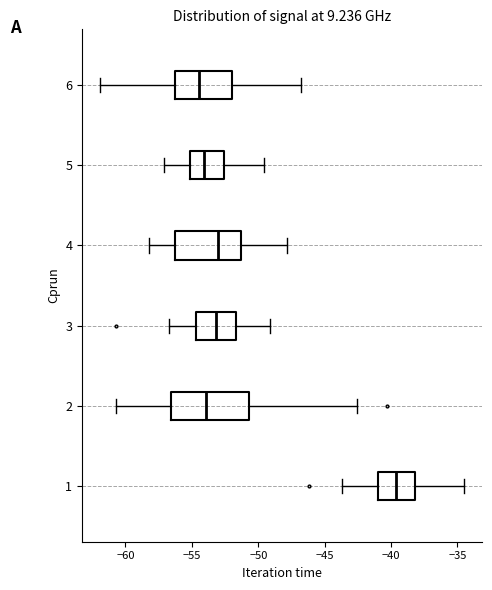

Reading bottom to top, read every box against the x-axis: the position of its median line, the range the box covers, and the ends of its whiskers. The values are not printed on the chart, so give them approximately, as read against the axis.

1: median -39.5, box -41.0 to -38.0, whiskers -43.5 to -34.5
2: median -54.0, box -56.5 to -50.5, whiskers -60.5 to -42.5
3: median -53.0, box -54.5 to -51.5, whiskers -56.5 to -49.0
4: median -53.0, box -56.5 to -51.5, whiskers -58.0 to -48.0
5: median -54.0, box -55.0 to -52.5, whiskers -57.0 to -49.5
6: median -54.5, box -56.5 to -52.0, whiskers -62.0 to -47.0